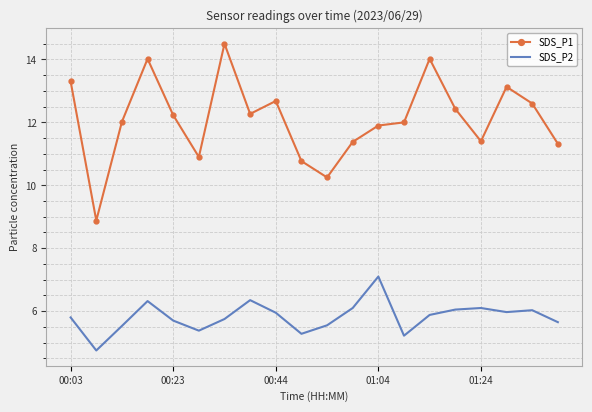

Rank the series by their maximum value, from highest to lowest.

SDS_P1, SDS_P2